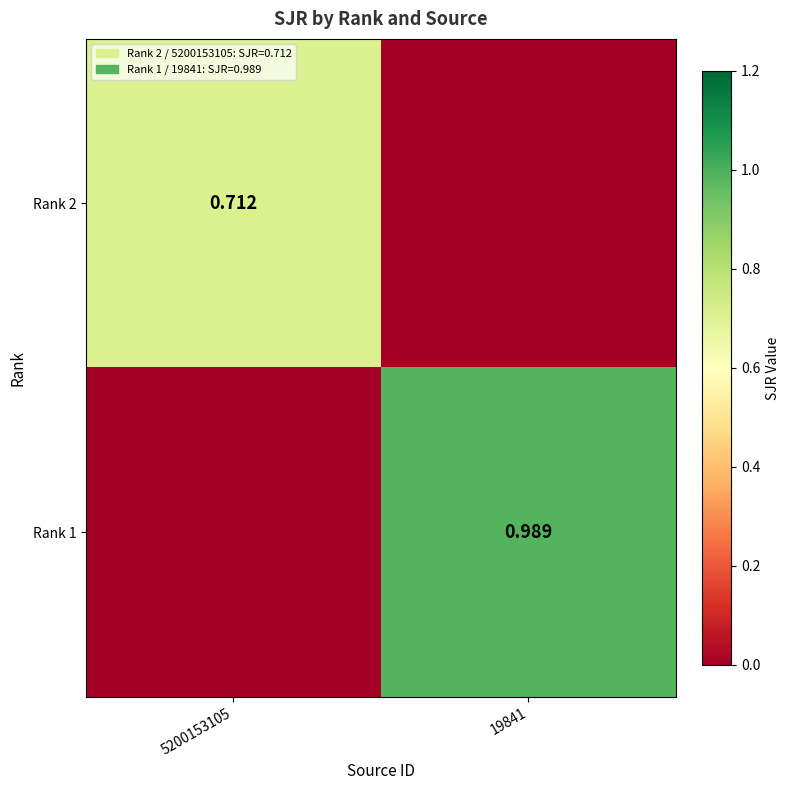

Is the value of Rank 1 at 19841 greater than the value of Rank 2 at 5200153105?

Yes